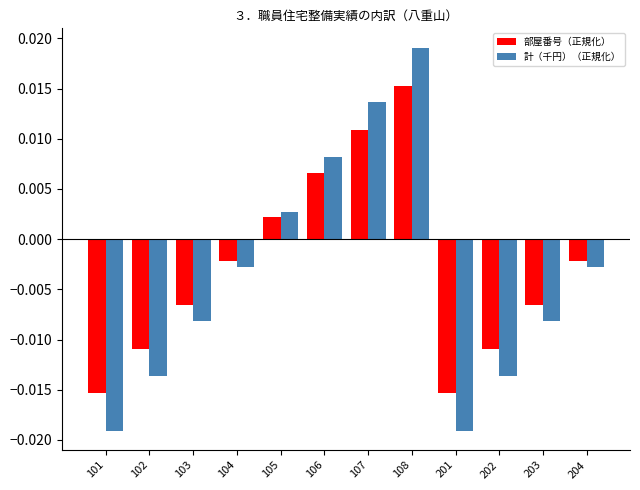

Is the value of 部屋番号（正規化） at 102 greater than the value of 計（千円）（正規化） at 203?

No